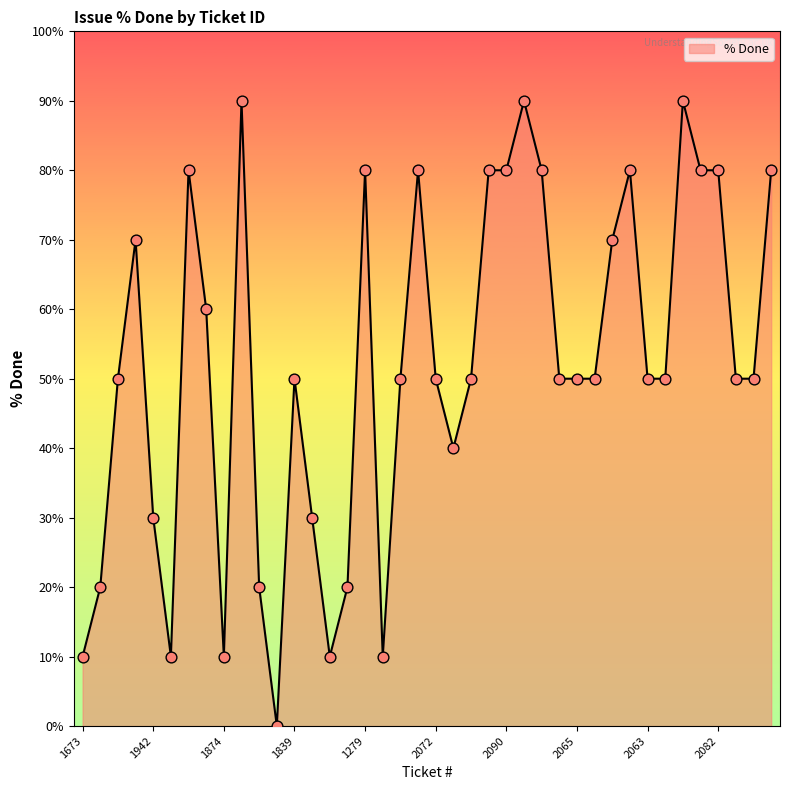

What is the greatest value displayed?

90